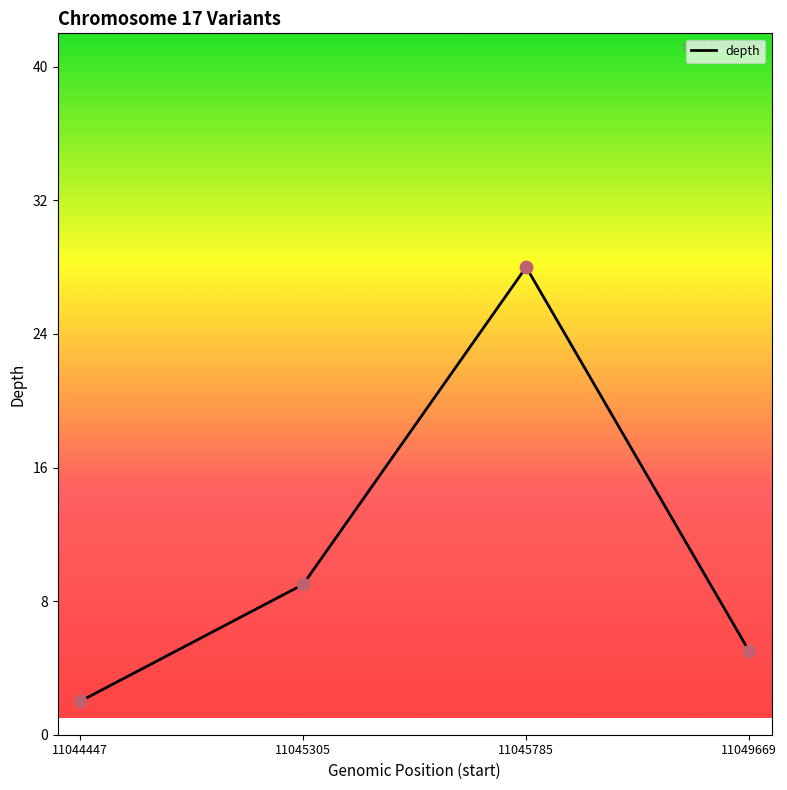

What is the change in value from 11045305 to 11049669?

-4